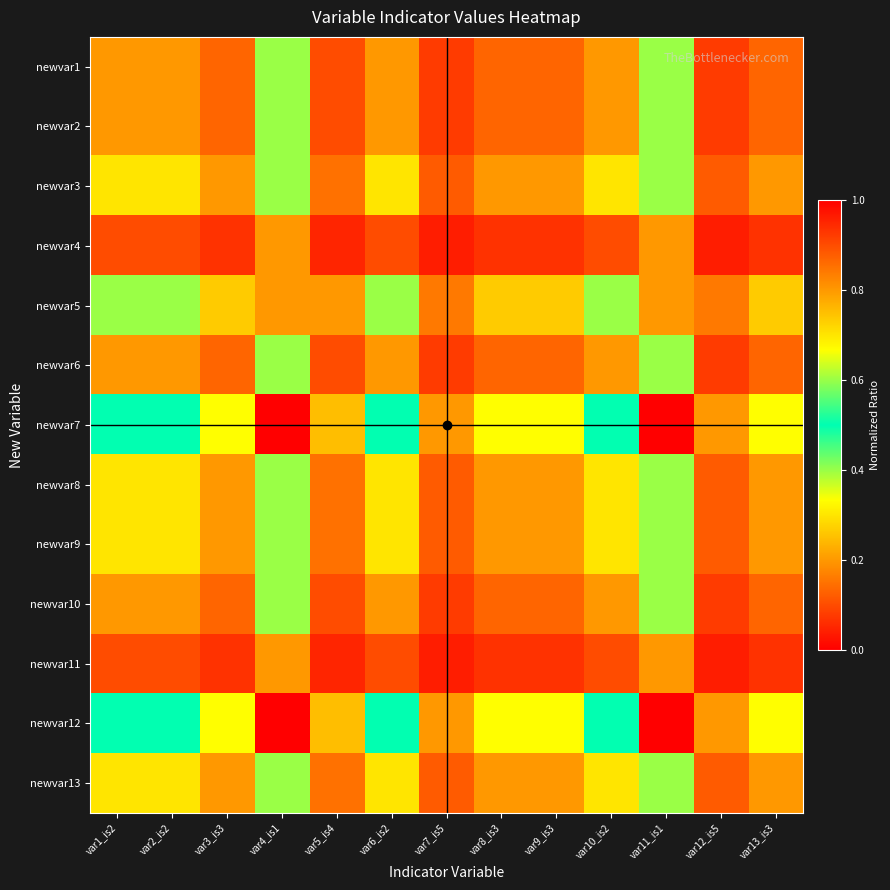

What is the difference between the highest and lowest values at var5_is4?

0.2